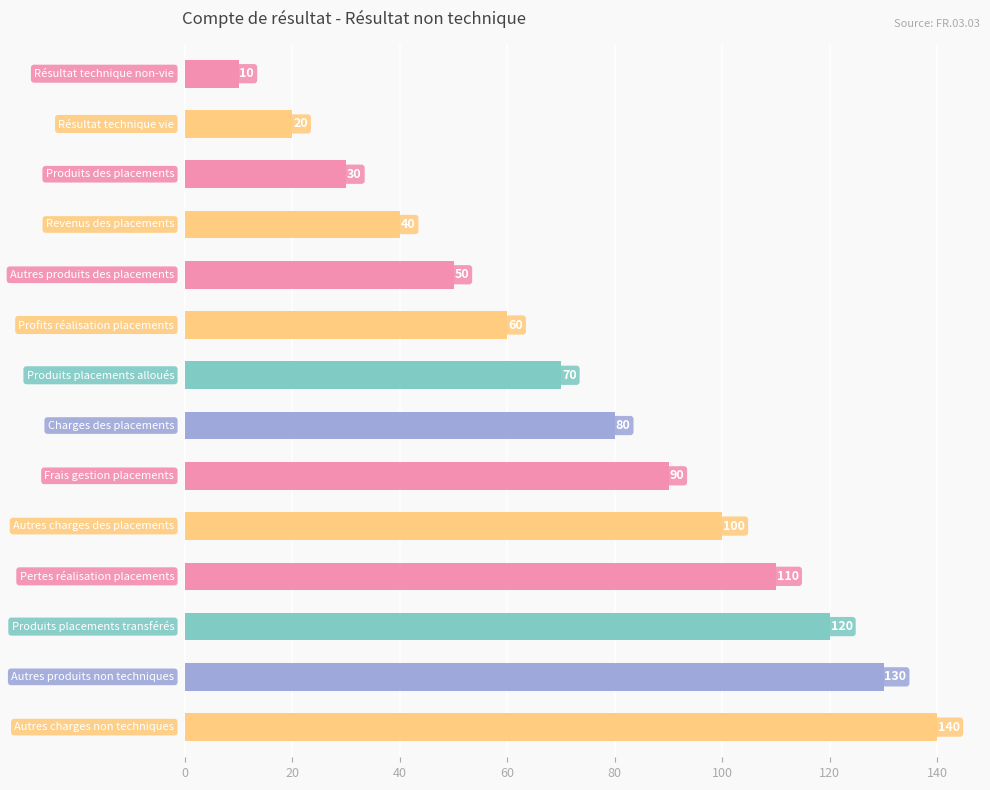

Reading top to bottom, extract all data points from this chart.

10	20	30	40	50	60	70	80	90	100	110	120	130	140